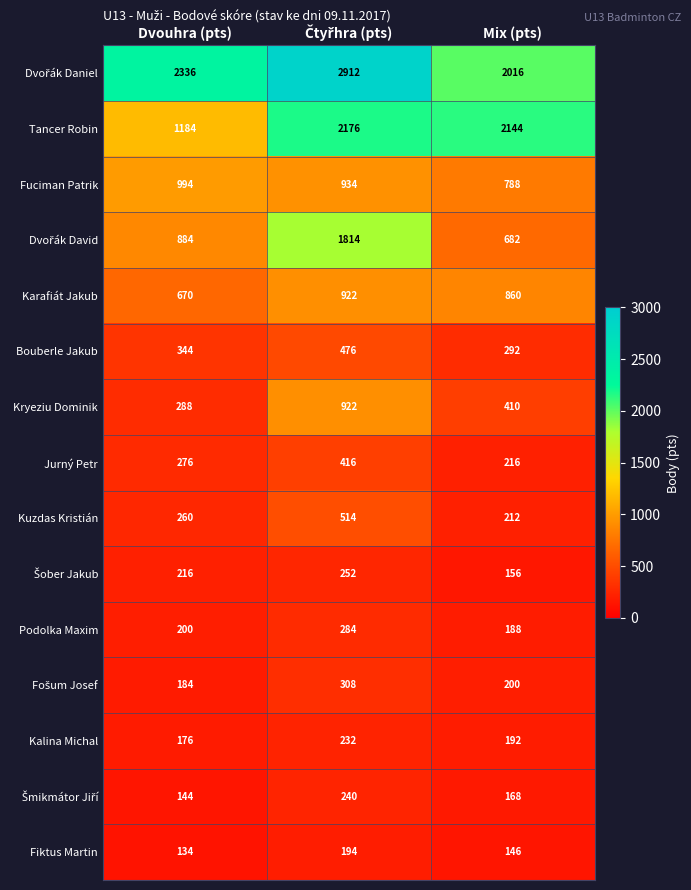

At how many categories does at least one series exceed 196?

3